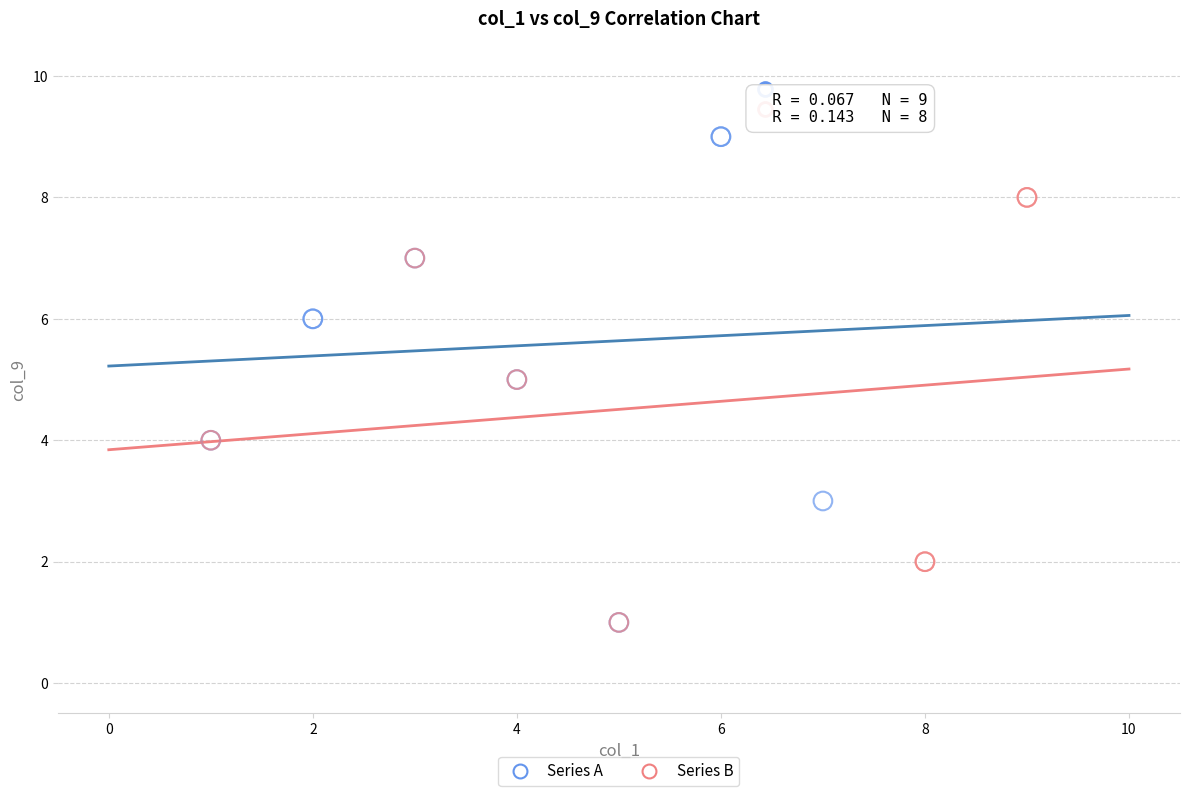

Which series has the widest spread of Y values?

Series A